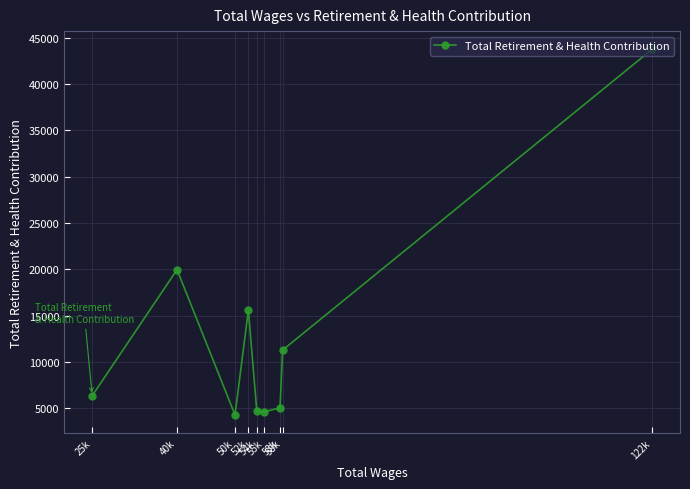

Count the number of data series in this chart.

1